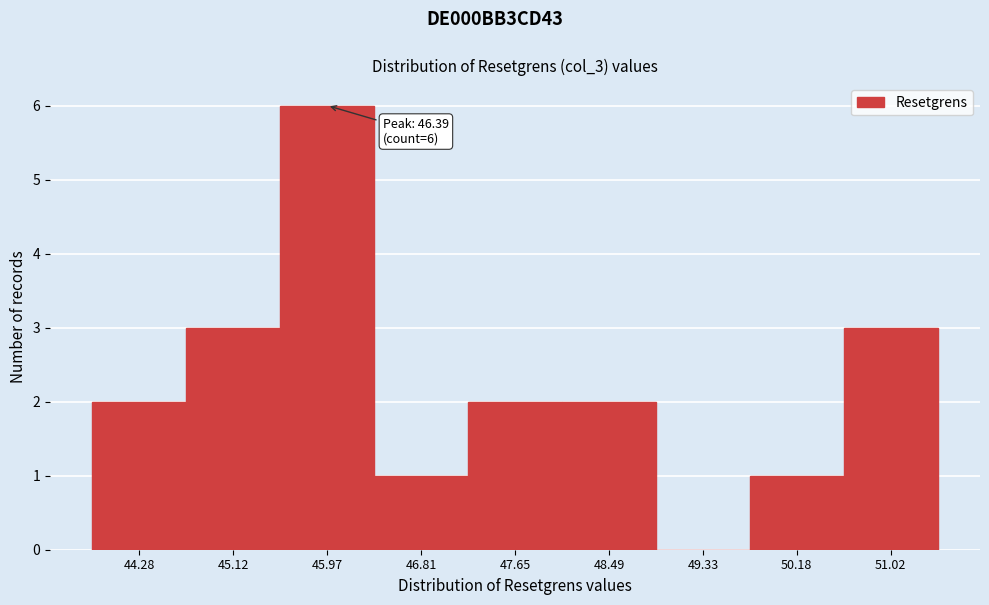

Reading left to right, list all the values displayed in this chart.

44.28=2	45.12=3	45.97=6	46.81=1	47.65=2	48.49=2	49.33=0	50.18=1	51.02=3